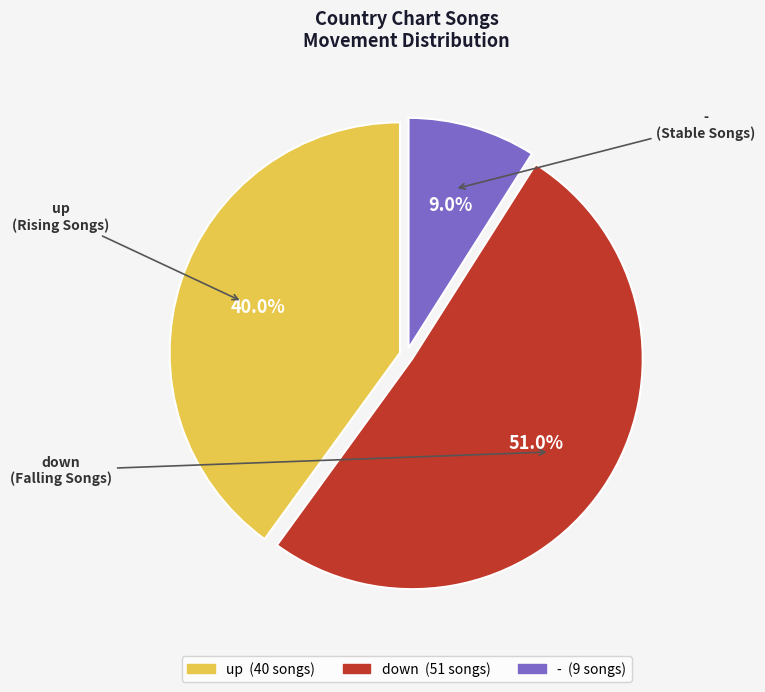

To the nearest percent, what portion does up represent?

40%